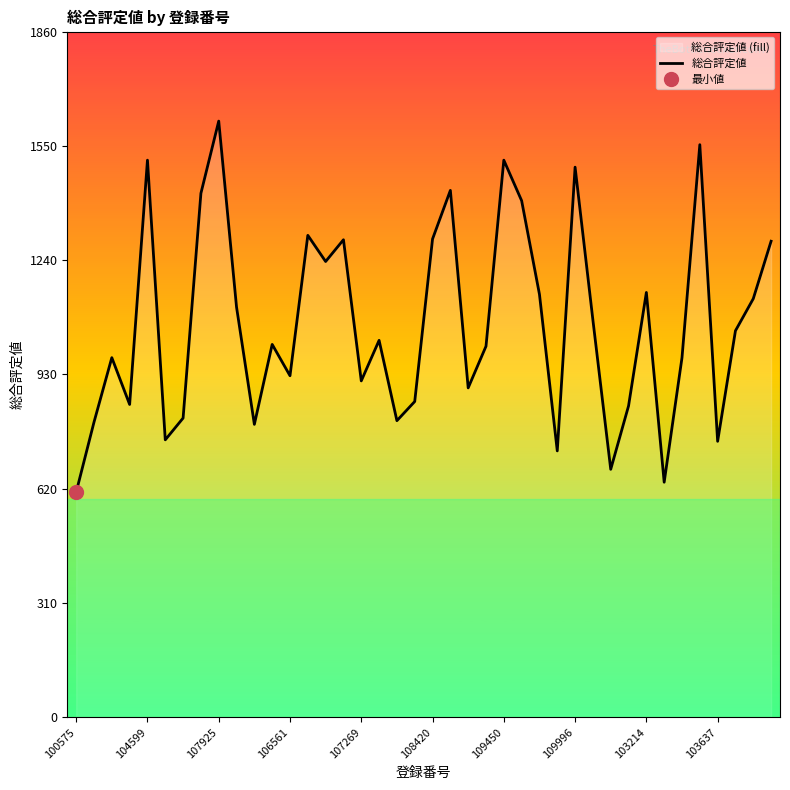

True or false: 総合評定値 has a value of 369 at 103637.

False